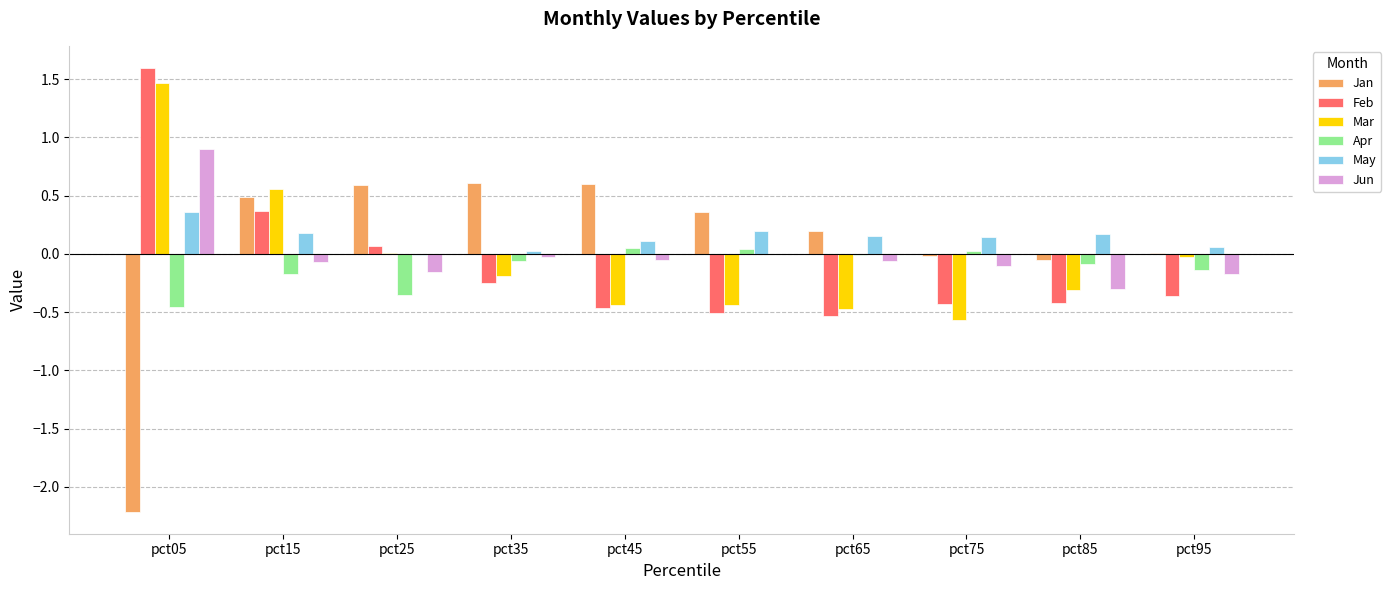

Is it true that Feb equals 0.6 at pct15?

False